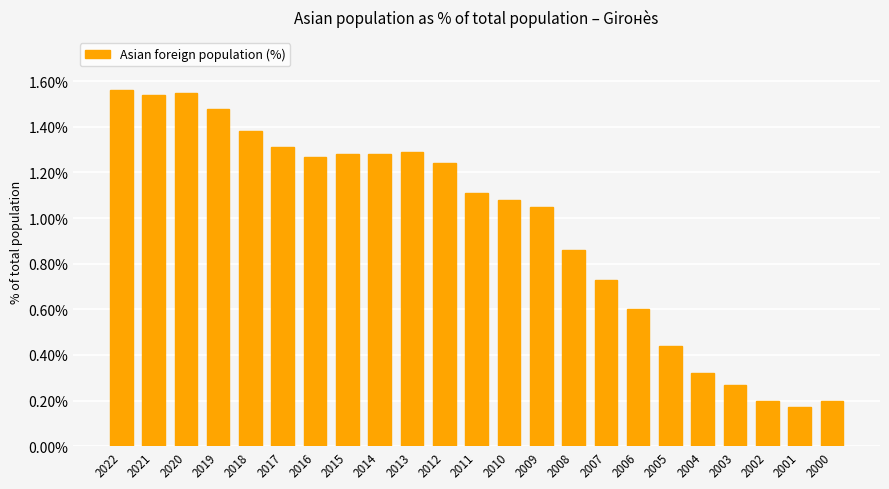

What is the sum of the values at 2009 and 2014?

2.3